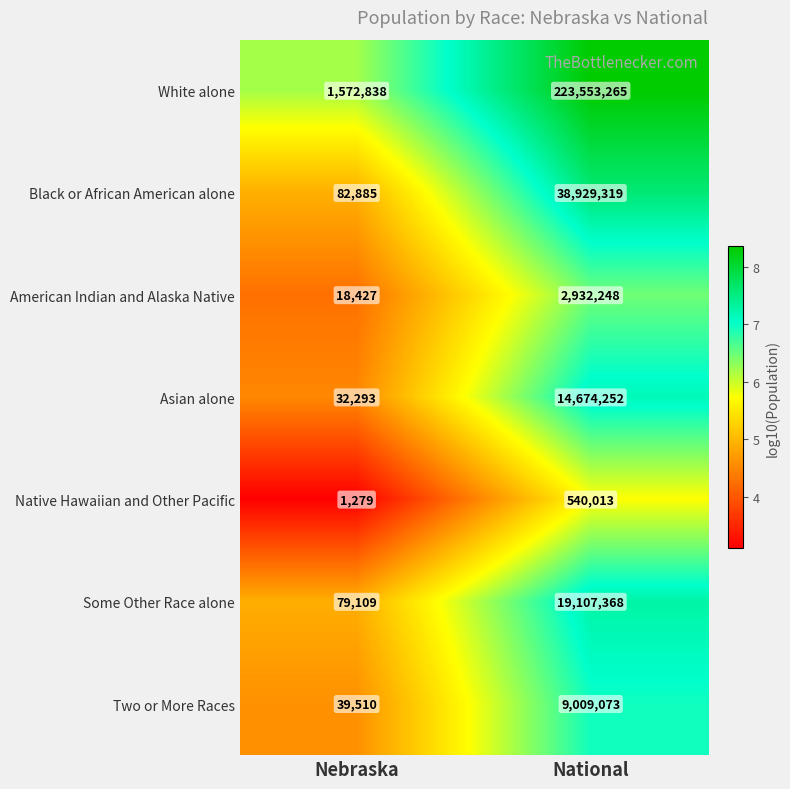

Which series has the largest total across all categories?

White alone